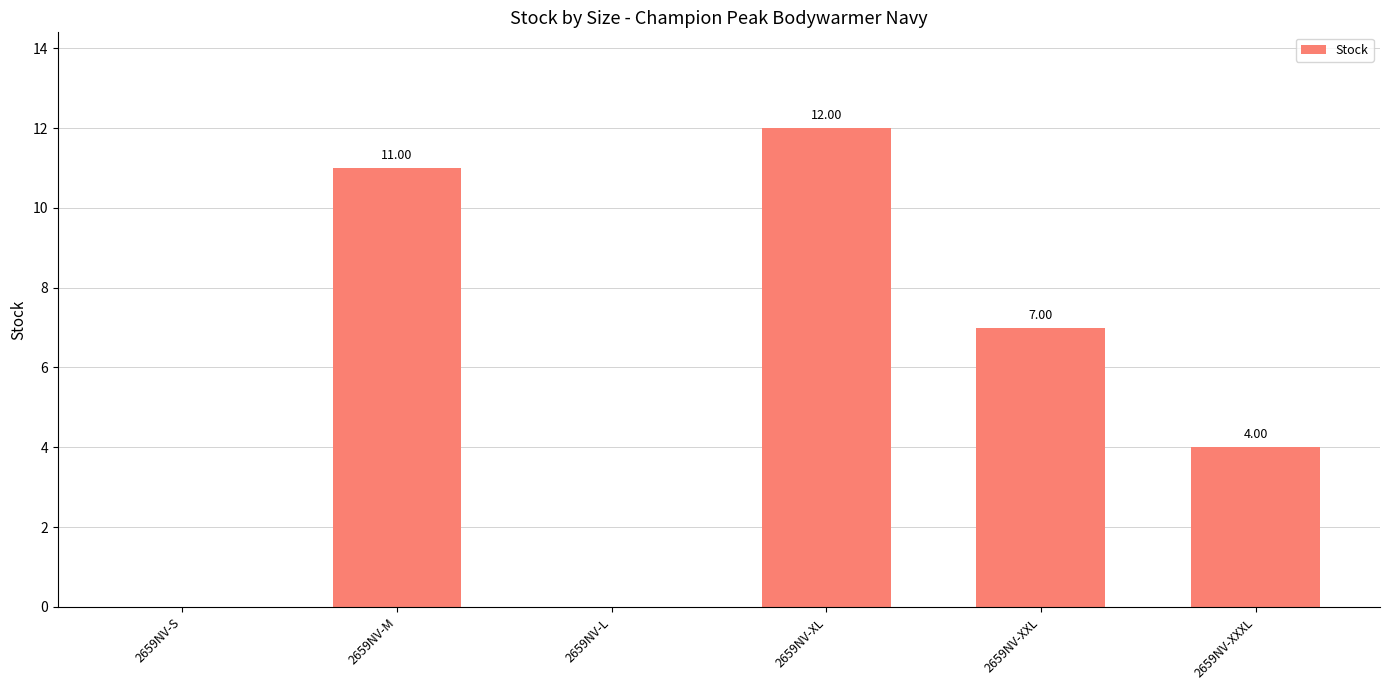

What is the sum of the values at 2659NV-XXL and 2659NV-M?

18